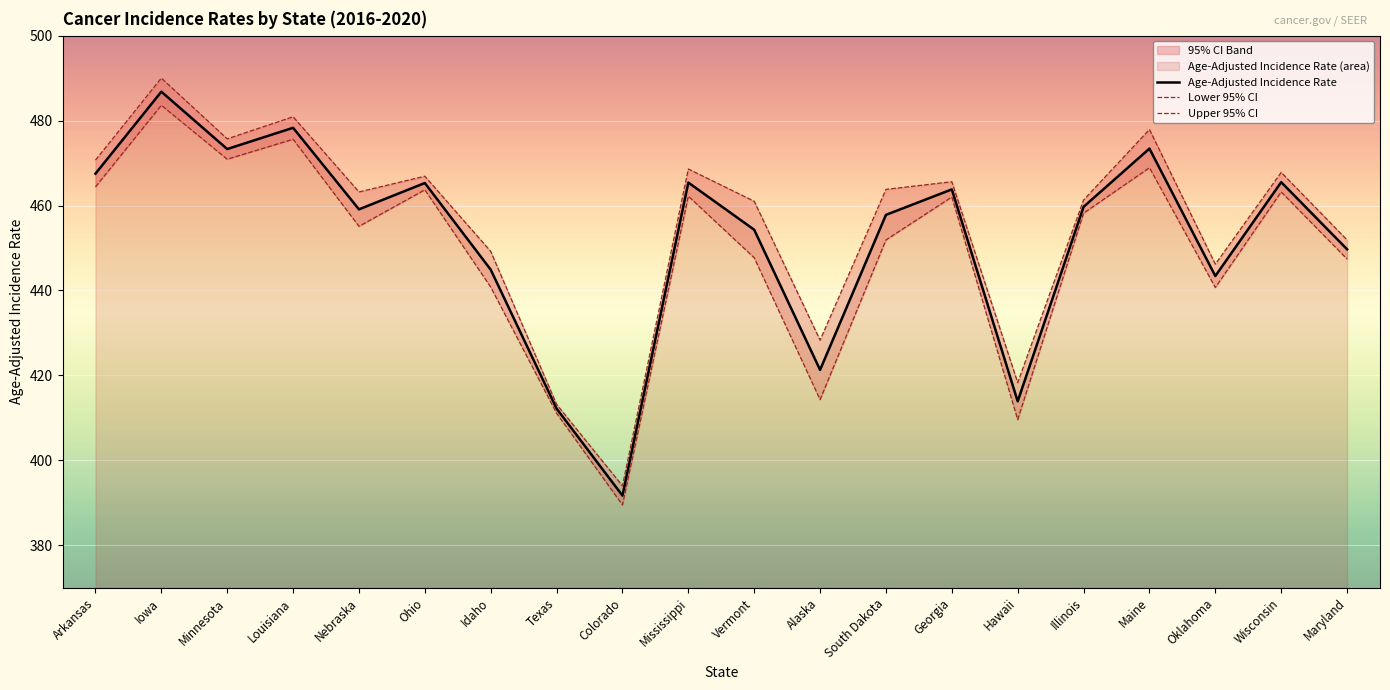

What is the sum of all Lower 95% CI values?

8980.8